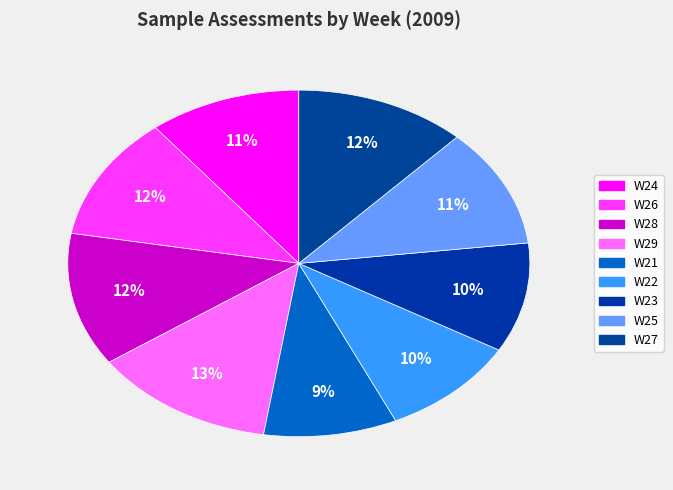

What percentage do W29 and W23 together represent?

23.1%